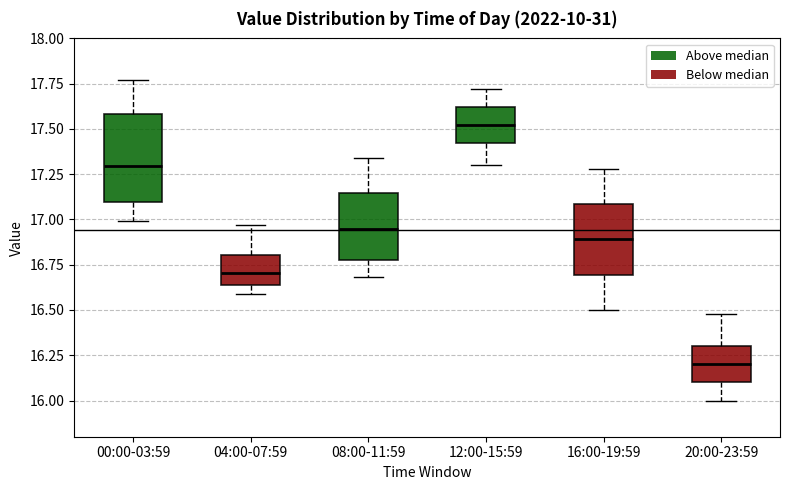

Comparing the boxes themselves (not the whiskers), which one is the tallest?

00:00-03:59